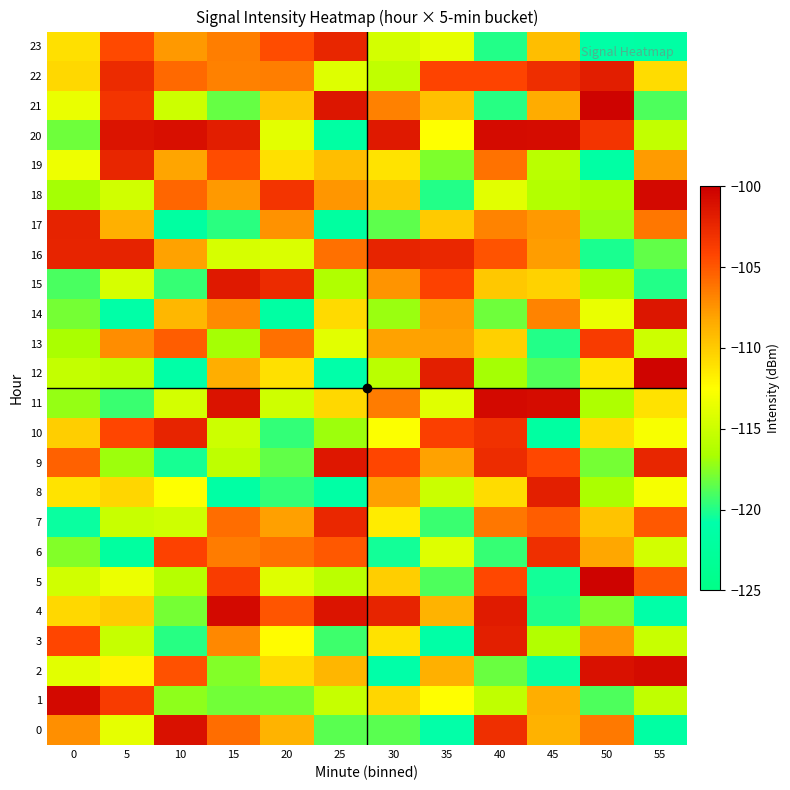

Reading left to right, transcribe all the data shown in this chart.

0: 0=-107.3	5=-113.8	10=-101.1	15=-105.9	20=-108.8	25=-118.6	30=-118.6	35=-120.7	40=-102.9	45=-108.8	50=-106.4	55=-121.5
1: 0=-100.7	5=-103.7	10=-117.3	15=-118.0	20=-118.0	25=-115.3	30=-110.5	35=-112.5	40=-115.6	45=-108.5	50=-118.9	55=-115.6
2: 0=-113.9	5=-112.0	10=-104.7	15=-117.6	20=-110.7	25=-109.0	30=-121.0	35=-108.6	40=-118.2	45=-120.6	50=-101.1	55=-100.8
3: 0=-104.2	5=-115.3	10=-119.9	15=-106.9	20=-112.3	25=-119.3	30=-111.1	35=-121.2	40=-102.0	45=-116.3	50=-107.4	55=-115.1
4: 0=-110.6	5=-110.0	10=-117.9	15=-100.7	20=-104.9	25=-101.3	30=-102.3	35=-108.8	40=-101.7	45=-120.1	50=-117.7	55=-121.0
5: 0=-114.8	5=-113.4	10=-116.0	15=-103.8	20=-114.2	25=-115.8	30=-110.1	35=-118.9	40=-104.4	45=-120.4	50=-100.3	55=-105.0
6: 0=-117.6	5=-121.9	10=-104.1	15=-106.4	20=-106.0	25=-105.0	30=-120.4	35=-114.1	40=-119.5	45=-103.0	50=-108.3	55=-114.7
7: 0=-120.6	5=-115.2	10=-114.8	15=-105.9	20=-108.0	25=-102.5	30=-111.6	35=-119.4	40=-106.3	45=-105.3	50=-109.7	55=-105.0
8: 0=-111.1	5=-110.5	10=-112.6	15=-121.4	20=-119.6	25=-121.3	30=-108.0	35=-115.1	40=-110.8	45=-102.0	50=-116.5	55=-113.0
9: 0=-105.4	5=-117.0	10=-120.3	15=-115.6	20=-118.5	25=-101.5	30=-104.2	35=-108.1	40=-102.8	45=-104.3	50=-117.9	55=-102.4
10: 0=-110.1	5=-104.2	10=-102.3	15=-115.0	20=-119.6	25=-117.0	30=-112.6	35=-104.0	40=-103.1	45=-121.8	50=-110.8	55=-112.8
11: 0=-117.1	5=-119.4	10=-114.6	15=-101.3	20=-114.9	25=-110.6	30=-106.5	35=-114.0	40=-100.6	45=-100.8	50=-116.5	55=-111.1
12: 0=-115.4	5=-115.7	10=-121.2	15=-108.6	20=-110.9	25=-120.9	30=-115.9	35=-102.0	40=-116.7	45=-118.8	50=-111.2	55=-100.3
13: 0=-116.7	5=-107.2	10=-105.2	15=-116.8	20=-106.0	25=-113.9	30=-108.1	35=-108.1	40=-110.2	45=-120.0	50=-103.6	55=-114.9
14: 0=-117.9	5=-121.1	10=-109.0	15=-107.1	20=-121.6	25=-110.7	30=-117.0	35=-107.8	40=-118.2	45=-106.8	50=-113.5	55=-101.4
15: 0=-119.0	5=-114.5	10=-119.5	15=-101.7	20=-102.7	25=-116.3	30=-107.5	35=-104.0	40=-109.8	45=-110.3	50=-116.7	55=-120.0
16: 0=-102.3	5=-102.2	10=-108.1	15=-114.5	20=-114.3	25=-106.0	30=-102.3	35=-102.5	40=-104.8	45=-107.9	50=-120.1	55=-118.4
17: 0=-102.2	5=-108.7	10=-121.8	15=-119.8	20=-107.4	25=-121.9	30=-118.5	35=-109.9	40=-106.8	45=-107.7	50=-117.1	55=-106.3
18: 0=-116.8	5=-114.8	10=-105.6	15=-107.7	20=-103.3	25=-107.5	30=-109.5	35=-119.9	40=-113.9	45=-116.2	50=-116.6	55=-100.6
19: 0=-113.4	5=-102.4	10=-108.1	15=-104.5	20=-110.9	25=-109.3	30=-111.2	35=-117.7	40=-106.1	45=-115.8	50=-121.5	55=-107.8
20: 0=-118.1	5=-101.3	10=-101.0	15=-101.9	20=-113.9	25=-121.7	30=-101.6	35=-112.6	40=-100.7	45=-100.8	50=-103.2	55=-115.5
21: 0=-113.5	5=-103.3	10=-115.0	15=-118.3	20=-109.8	25=-101.4	30=-106.7	35=-109.5	40=-119.9	45=-108.5	50=-100.2	55=-118.9
22: 0=-110.6	5=-102.7	10=-105.7	15=-106.7	20=-106.5	25=-114.1	30=-115.5	35=-104.2	40=-104.2	45=-102.9	50=-101.9	55=-110.8
23: 0=-111.0	5=-104.4	10=-107.7	15=-106.6	20=-104.5	25=-102.4	30=-114.6	35=-113.7	40=-119.9	45=-109.3	50=-121.2	55=-121.4